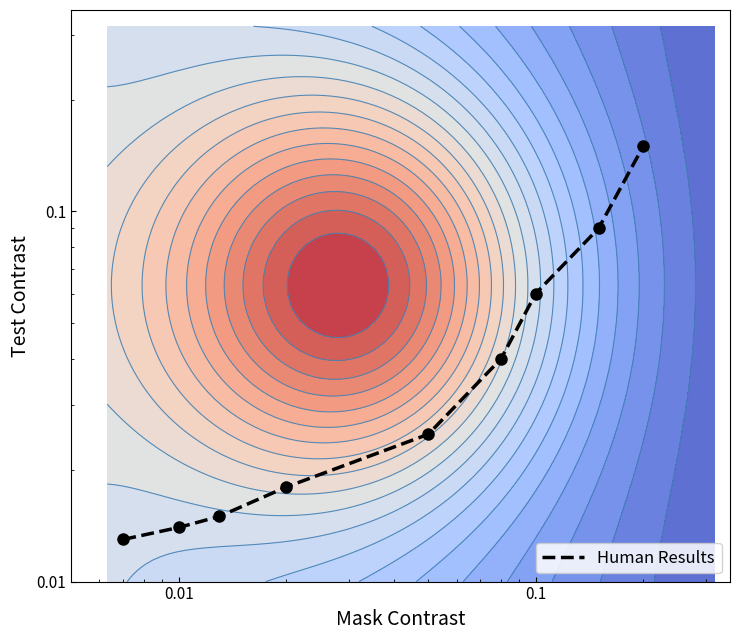

Count the number of data series in this chart.

1